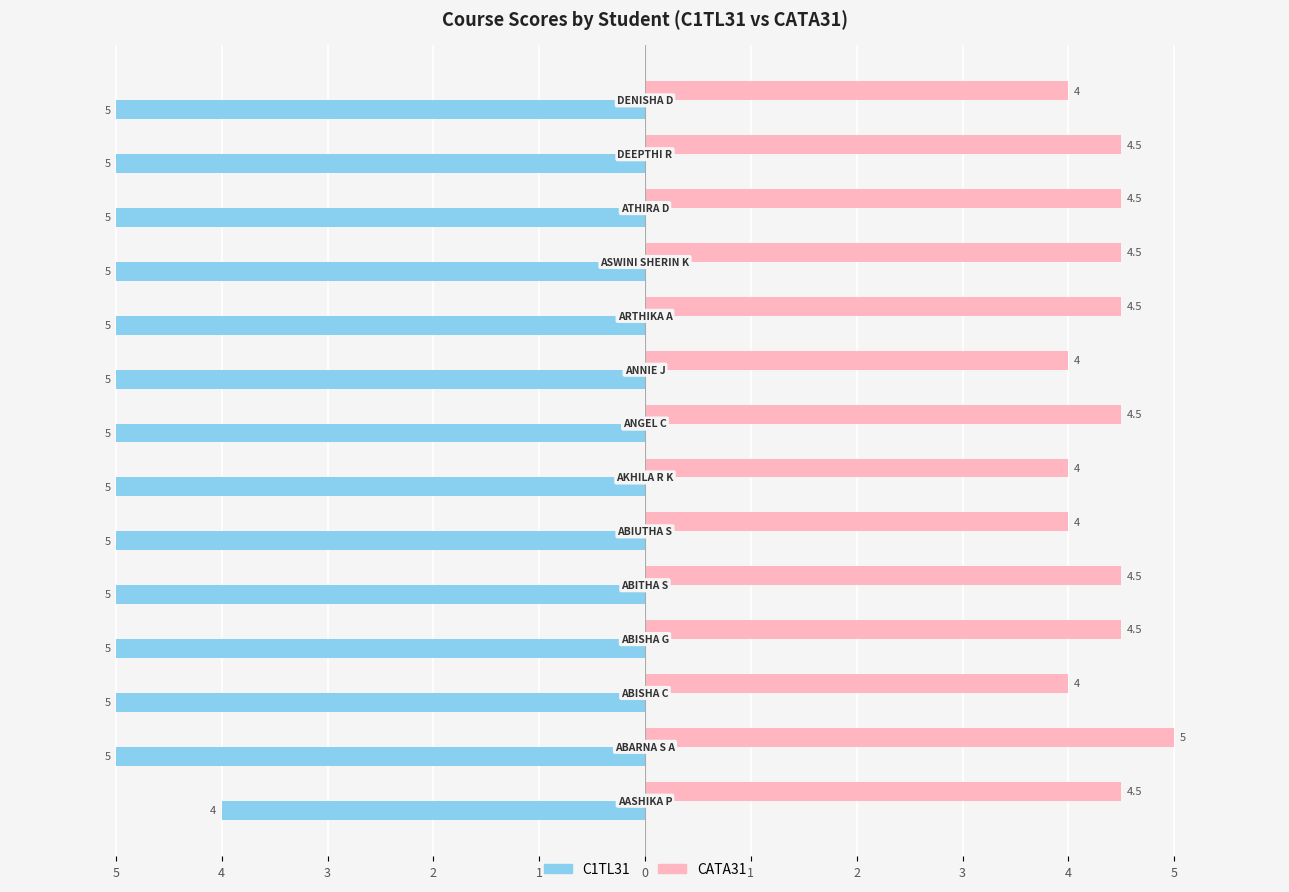

What are all the series names shown in the legend?

C1TL31, CATA31